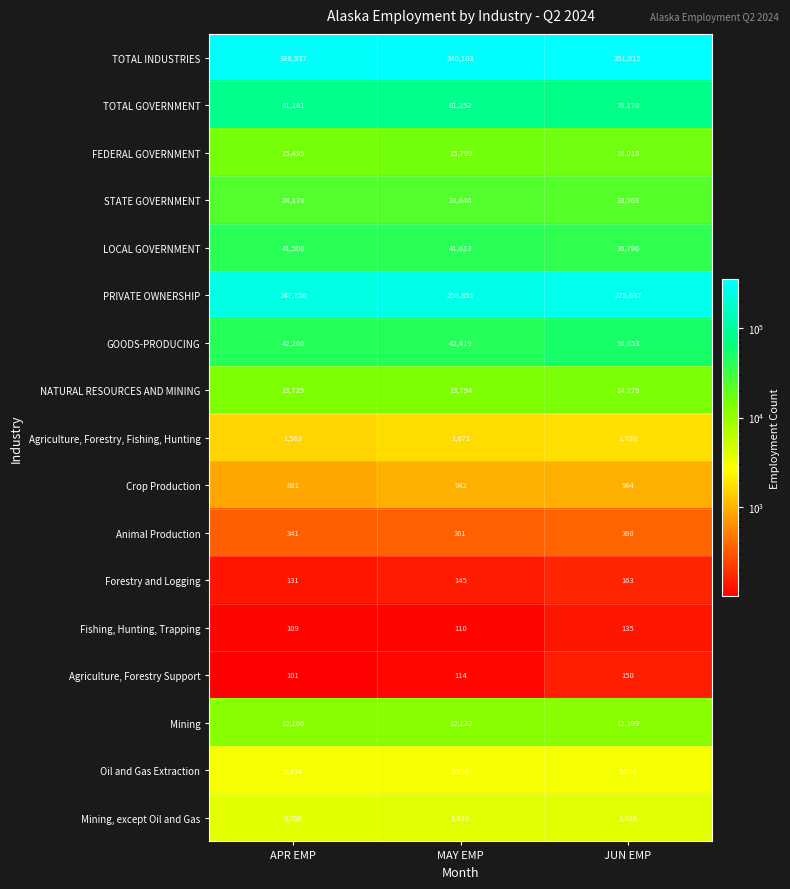

The value of Oil and Gas Extraction at JUN EMP is 3001. True or false?

True